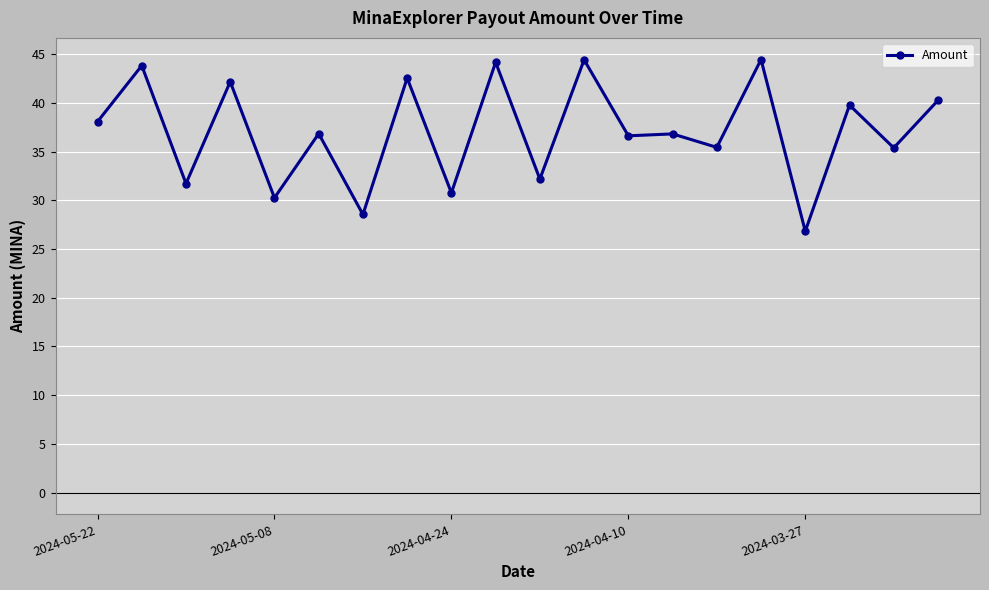

What is the sum of all values?

741.0